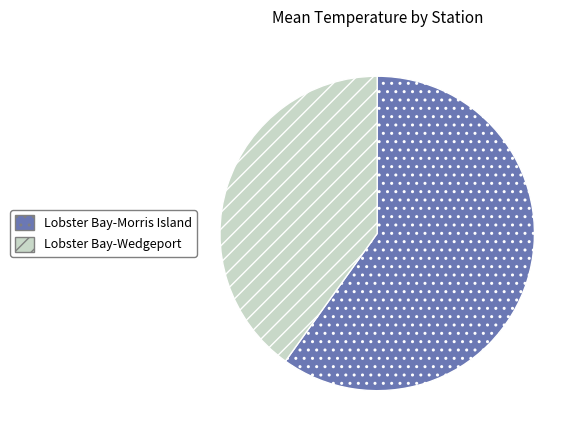

Combined, do Lobster Bay-Wedgeport and Lobster Bay-Morris Island account for over 50%?

Yes